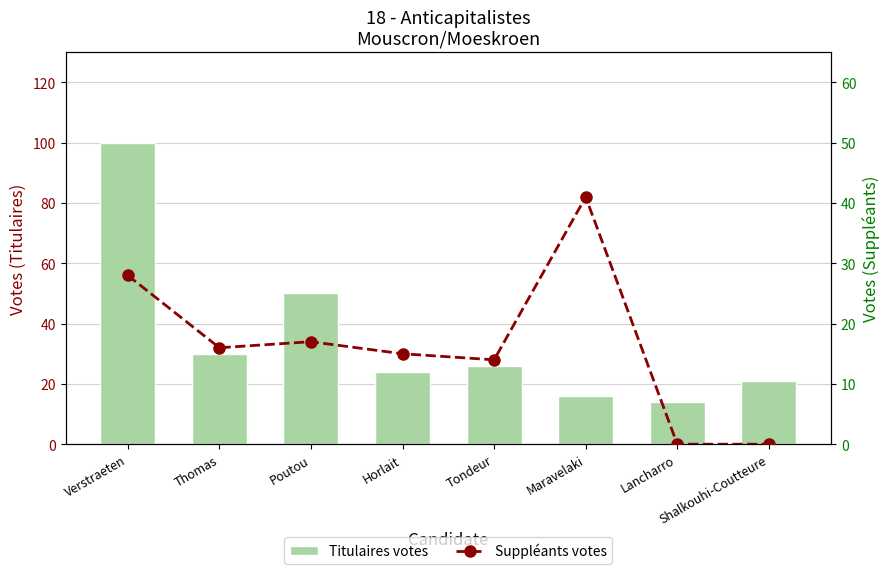

What are all the series names shown in the legend?

Titulaires votes, Suppléants votes